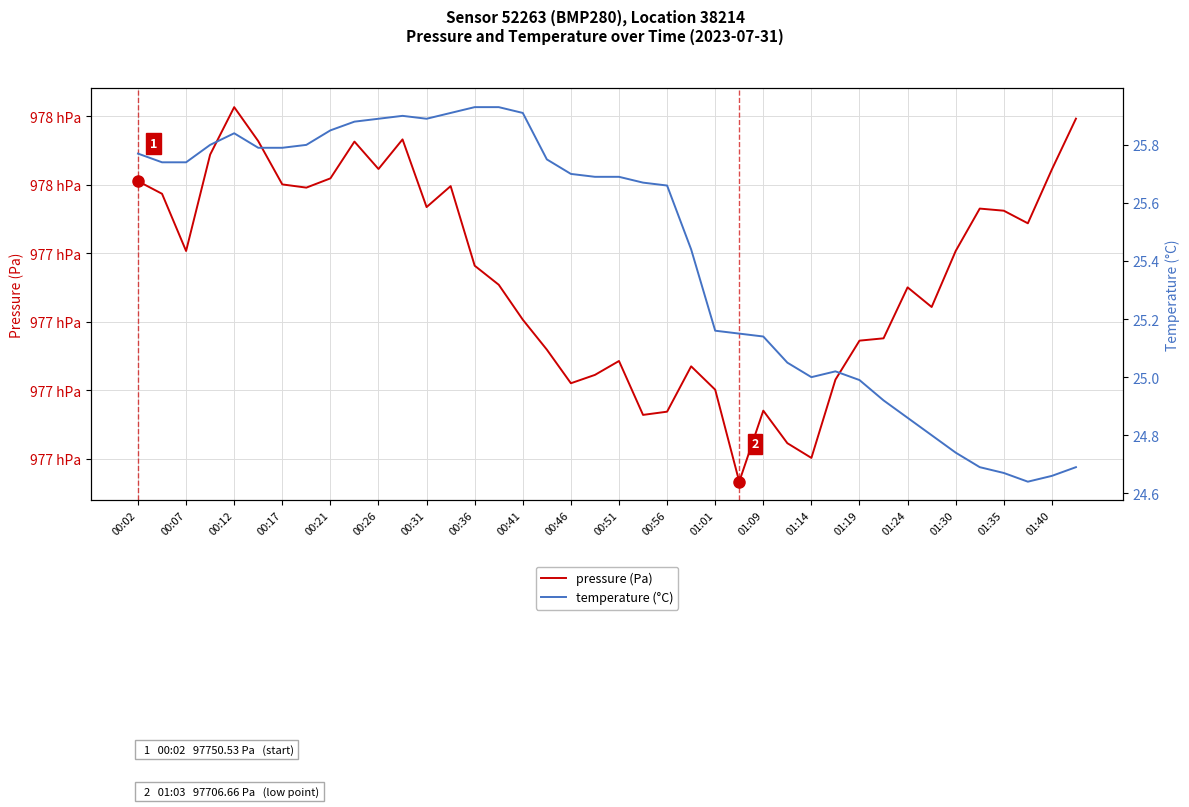

In temperature (°C), how many points are higher than both neighbors (excluding endpoints)?

3